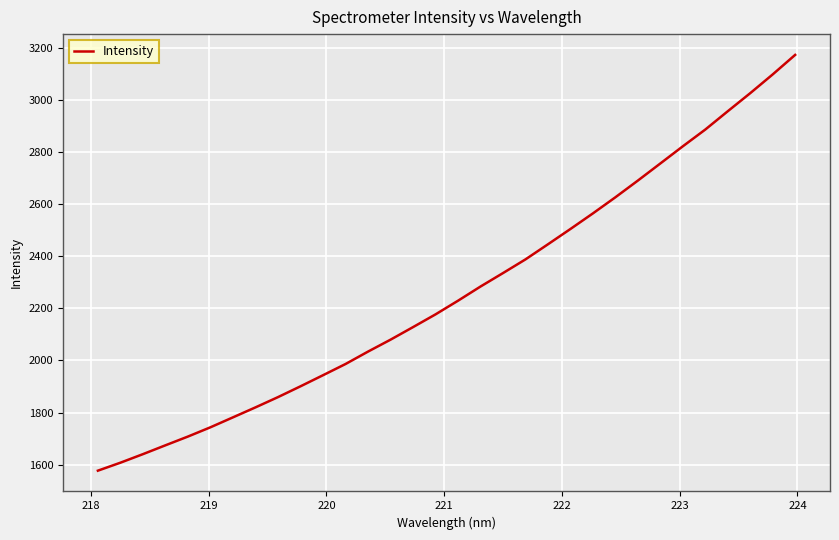

True or false: the data has more than 0 interior local peaks.

False